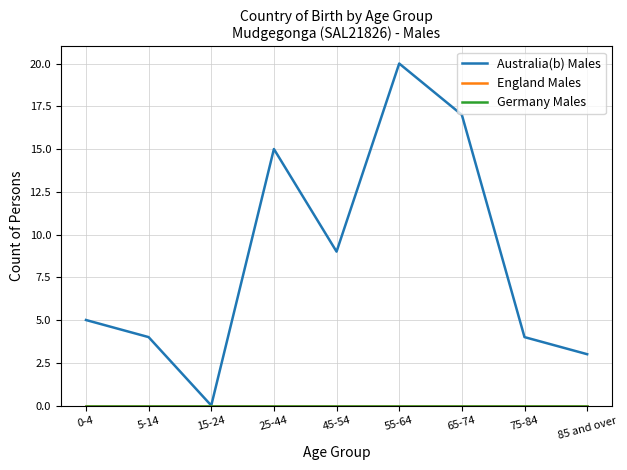

At which category is the sum across all series the highest?

55-64